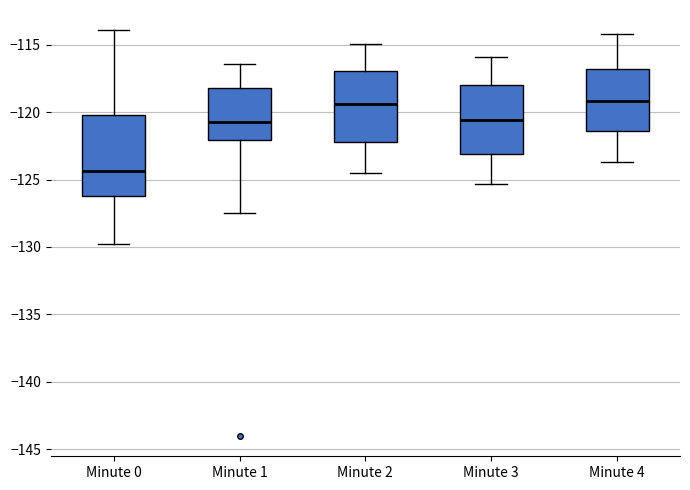

Where is the upper edge of the box for Minute 2 on the y-axis? The values are not printed on the chart, so give them approximately, as read against the axis.

-117.0